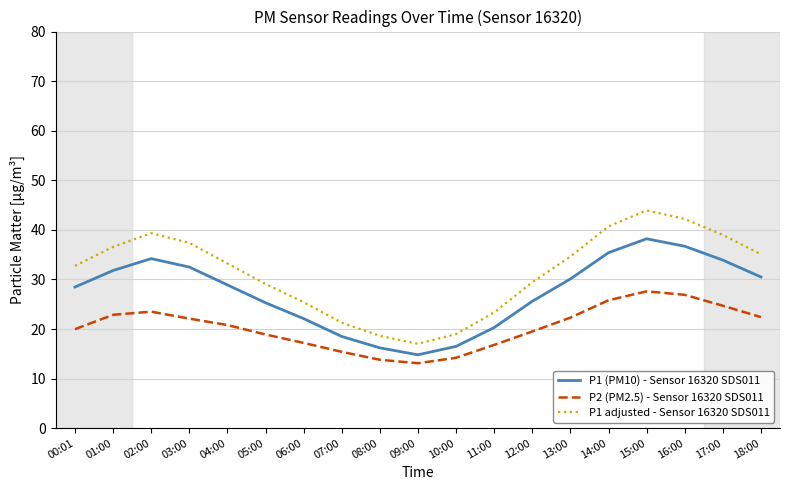

Is the value of P1 adjusted - Sensor 16320 SDS011 at 05:00 greater than the value of P2 (PM2.5) - Sensor 16320 SDS011 at 03:00?

Yes